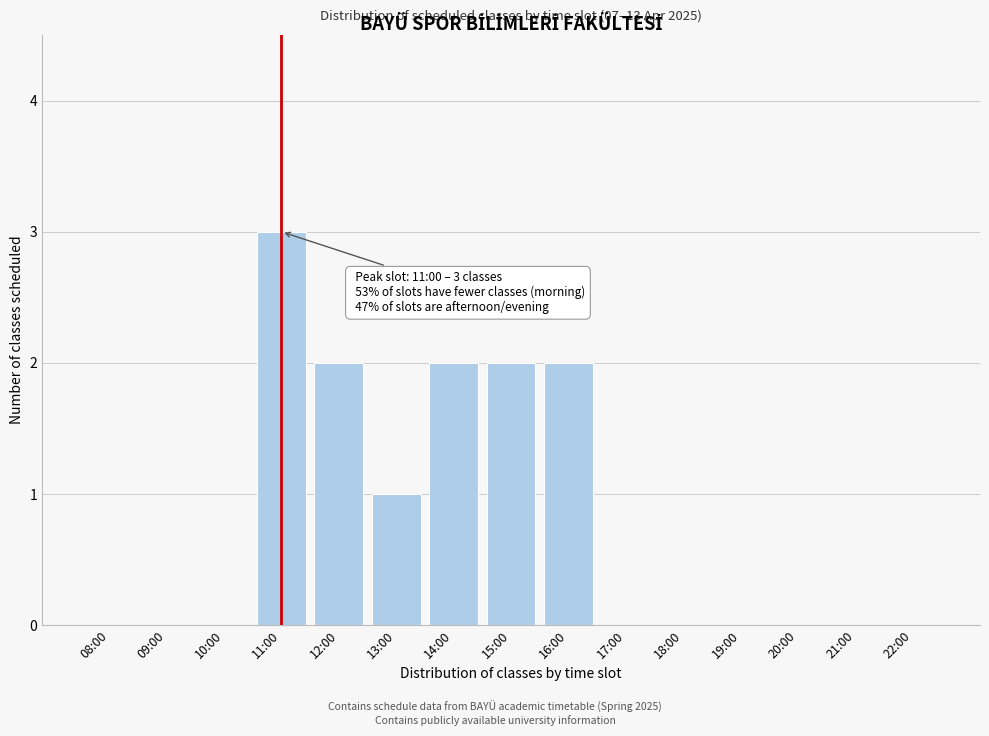

Reading right to left, what are all the values shown in this chart?

22:00=0	21:00=0	20:00=0	19:00=0	18:00=0	17:00=0	16:00=2	15:00=2	14:00=2	13:00=1	12:00=2	11:00=3	10:00=0	09:00=0	08:00=0